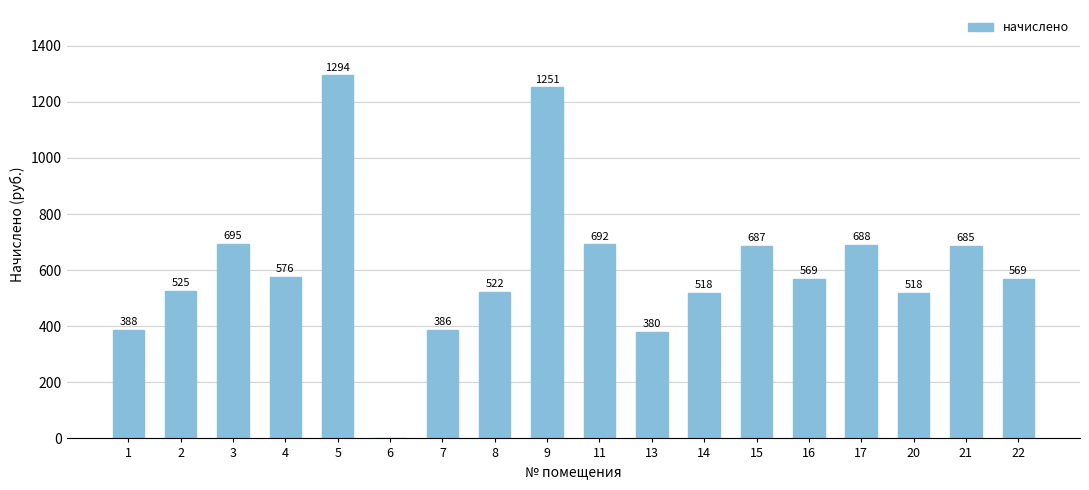

What is the greatest value displayed?

1294.3